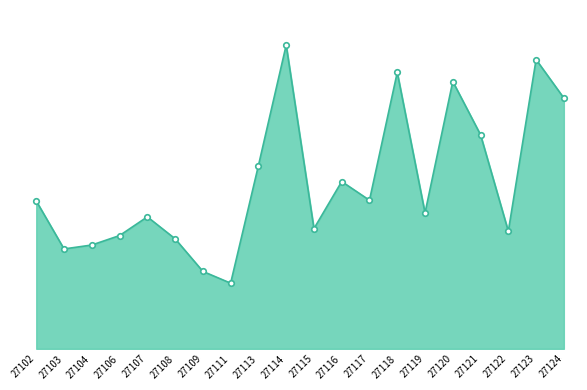

Is this an area chart (filled region under the line)?

Yes